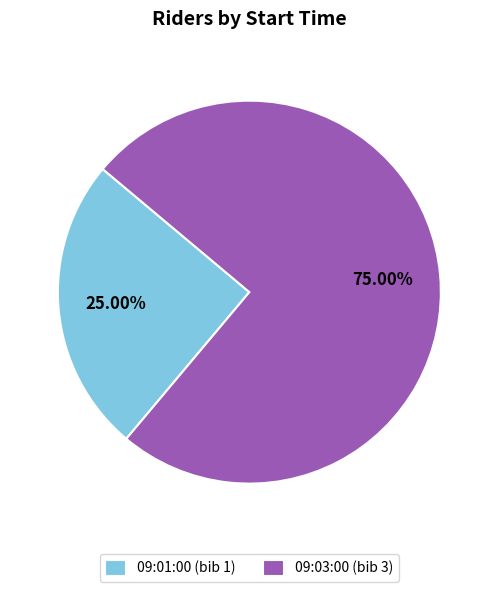

Which slice is the largest?

09:03:00